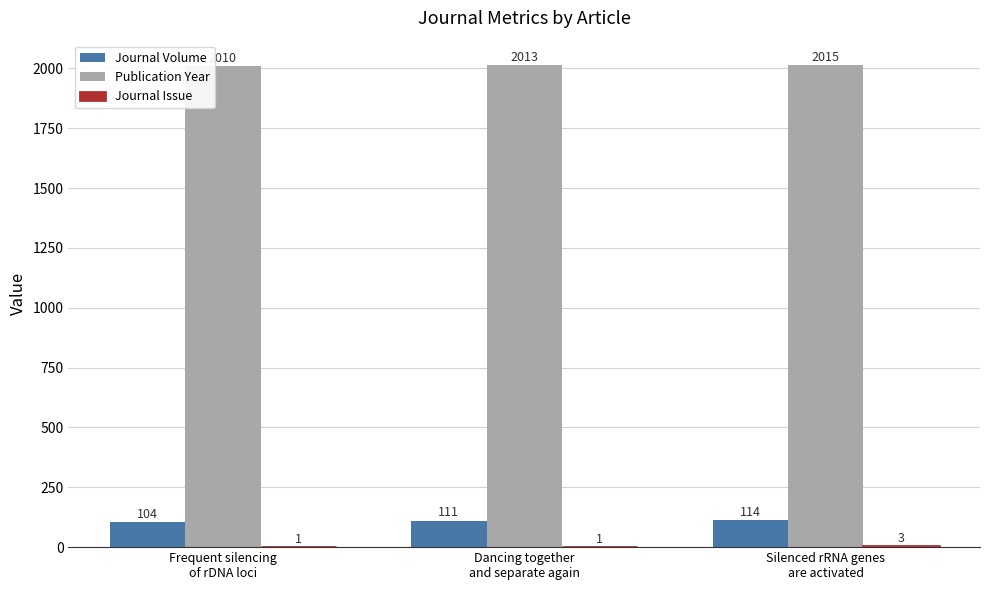

Which series has the widest spread of values?

Journal Volume